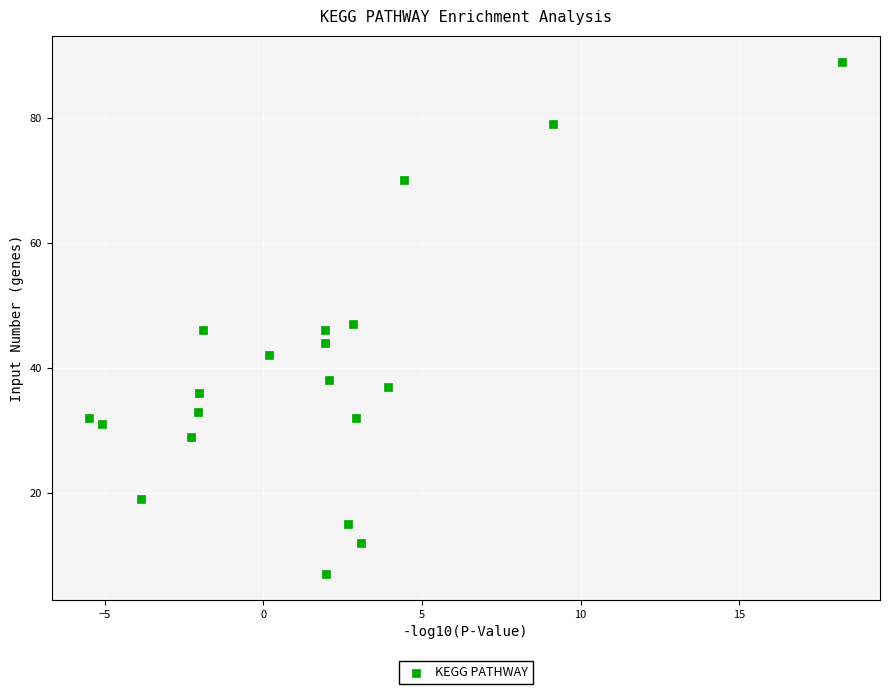

What is the range of Y values (max minus min)?

82